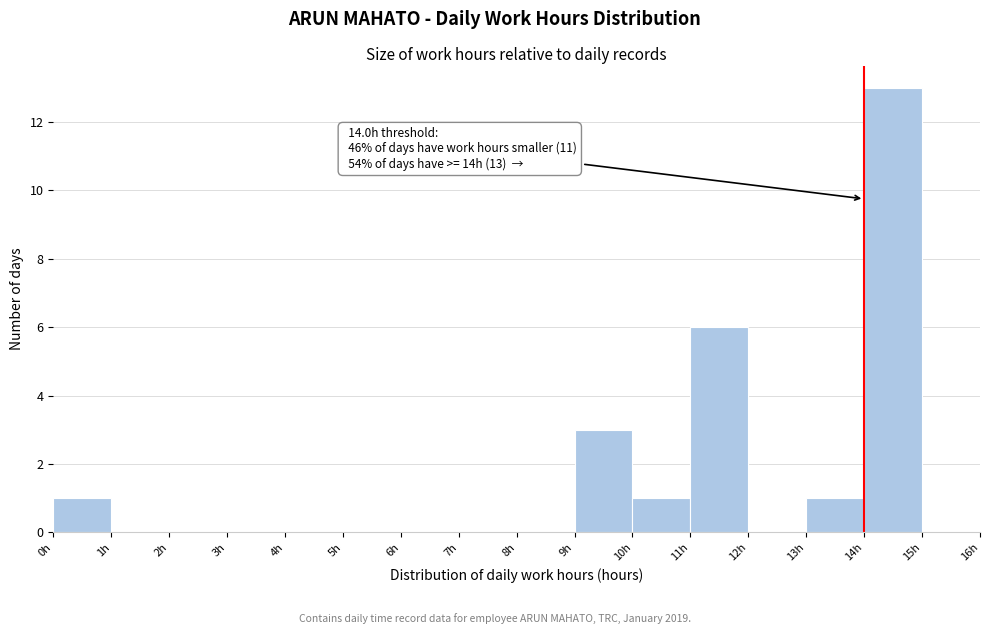

Over which range of the x-axis is the bar tallest?

14 to 15